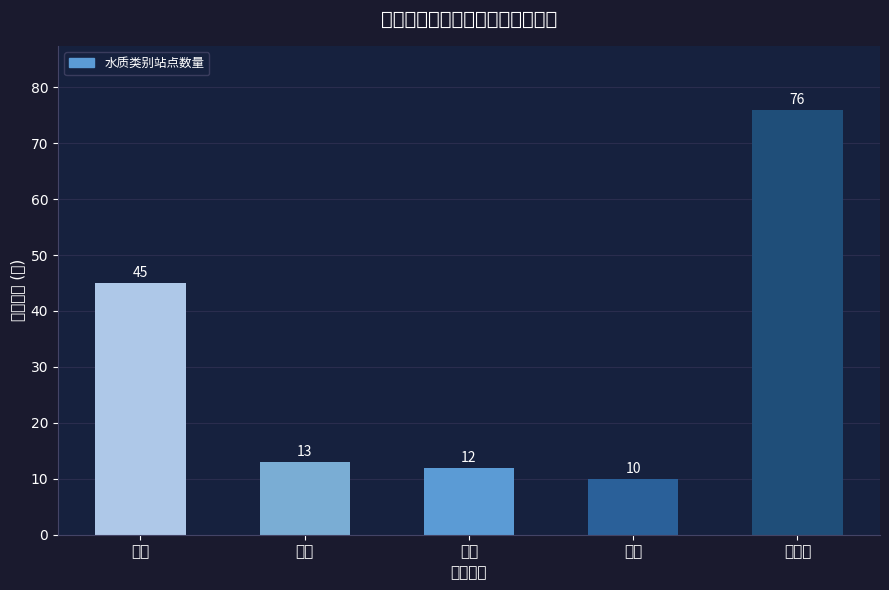

Which label corresponds to the largest value in the chart?

劣四类